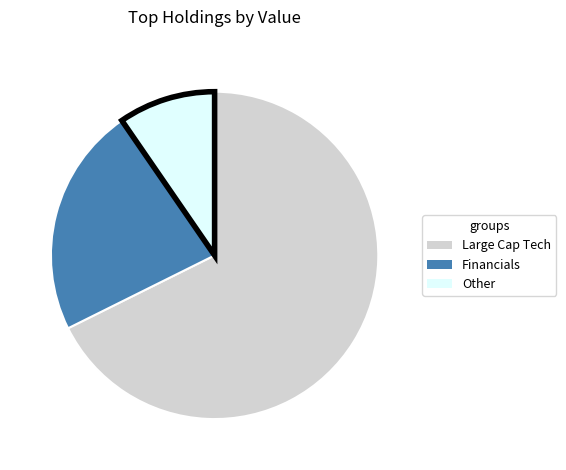

Between Financials and Other, which is larger?

Financials